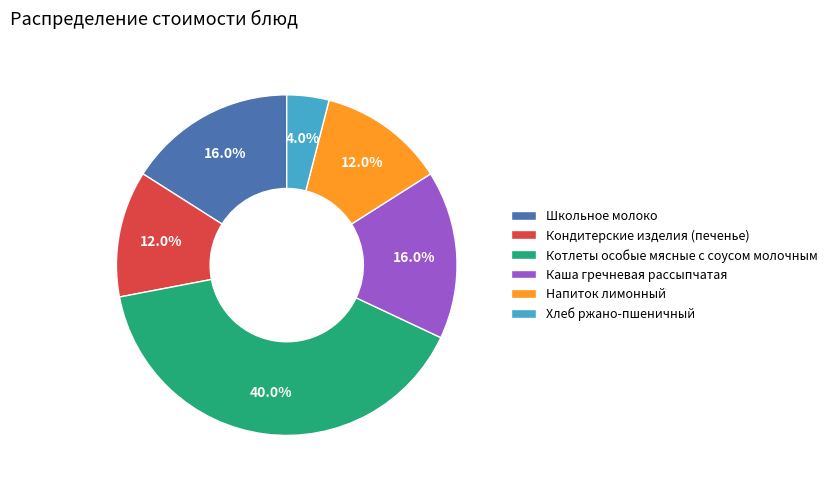

What is the smallest slice in the pie chart?

Хлеб ржано-пшеничный